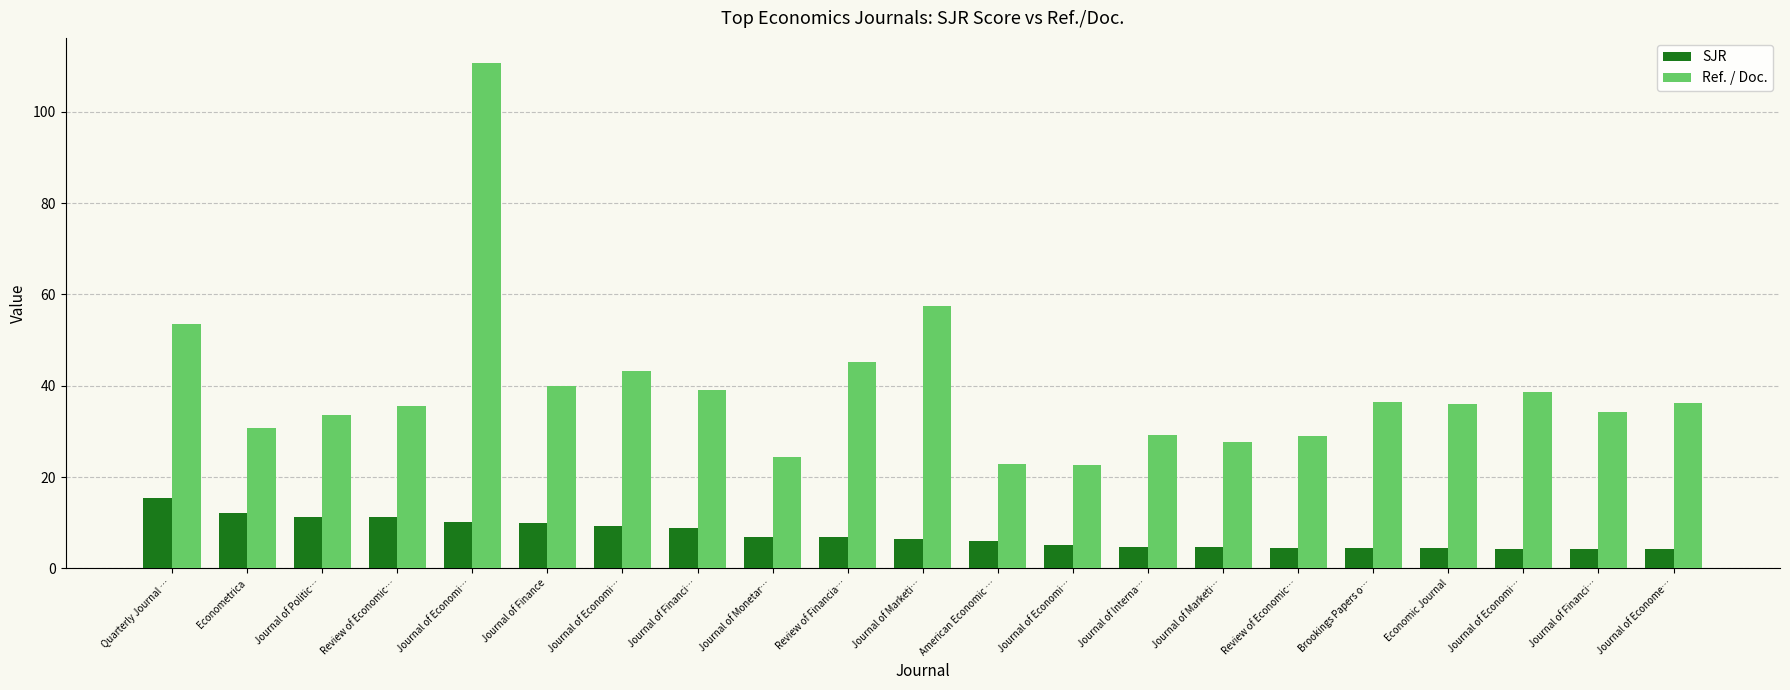

How many categories are shown in the chart?

21